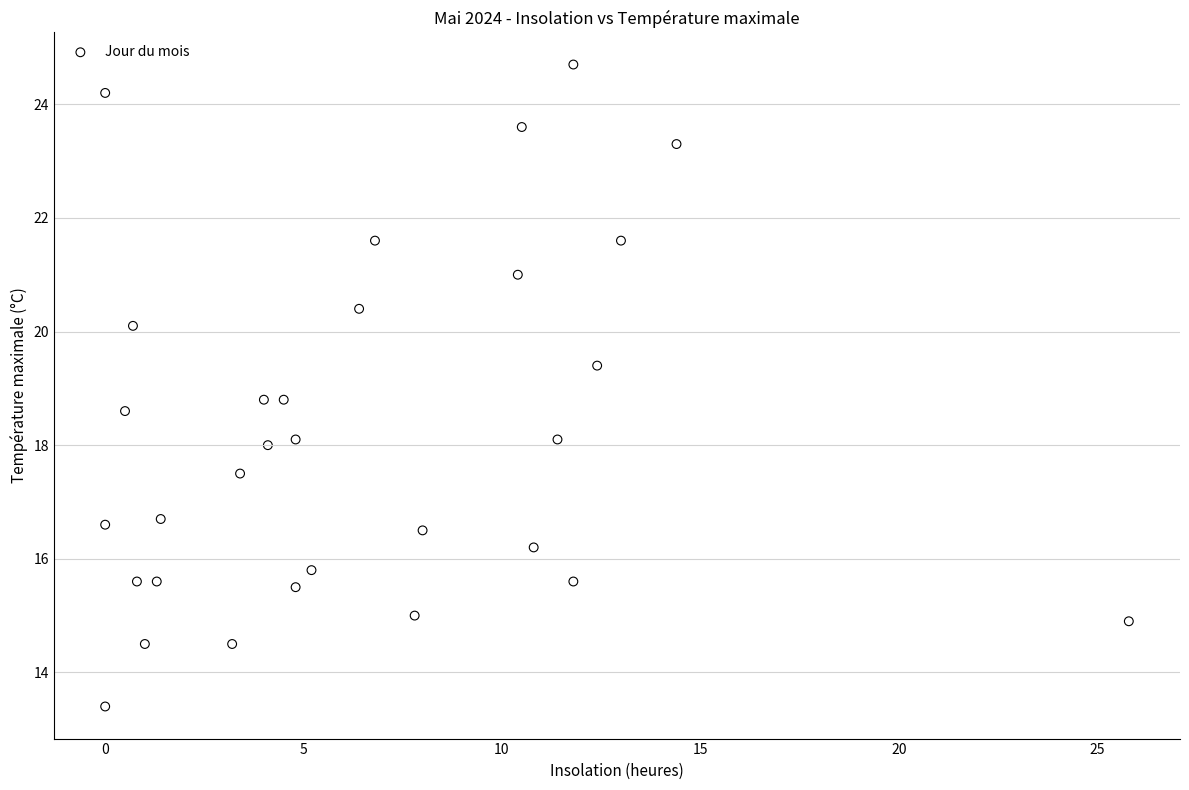

What is the range of Y values (max minus min)?

11.3